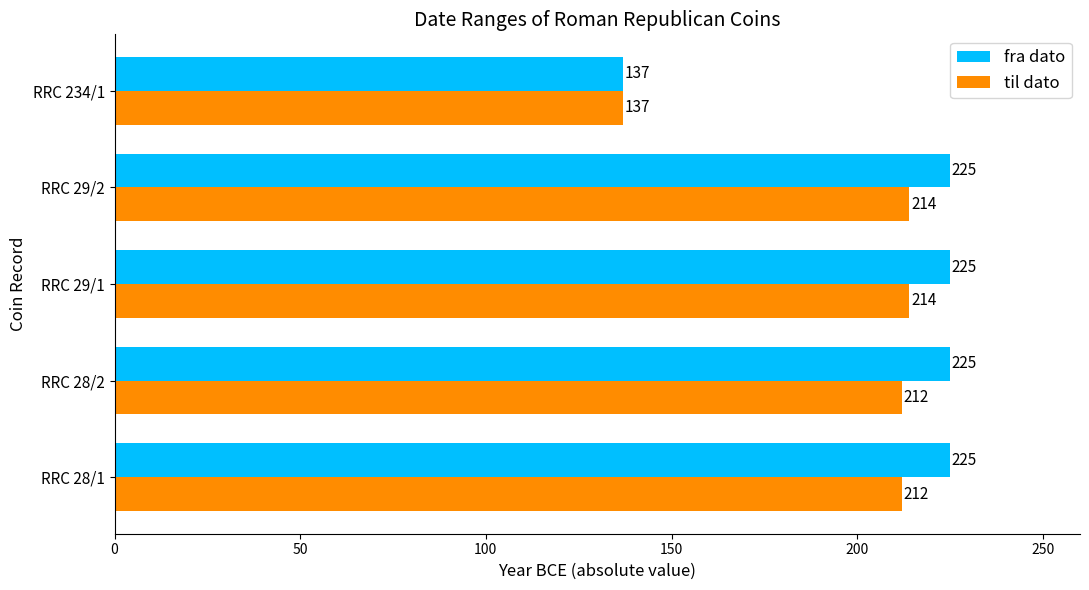

What is the minimum value for til dato?

137